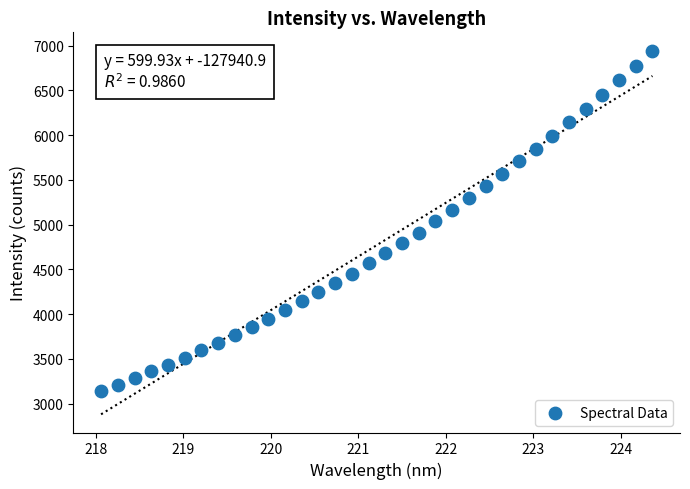

What is the range of Y values (max minus min)?

3800.5